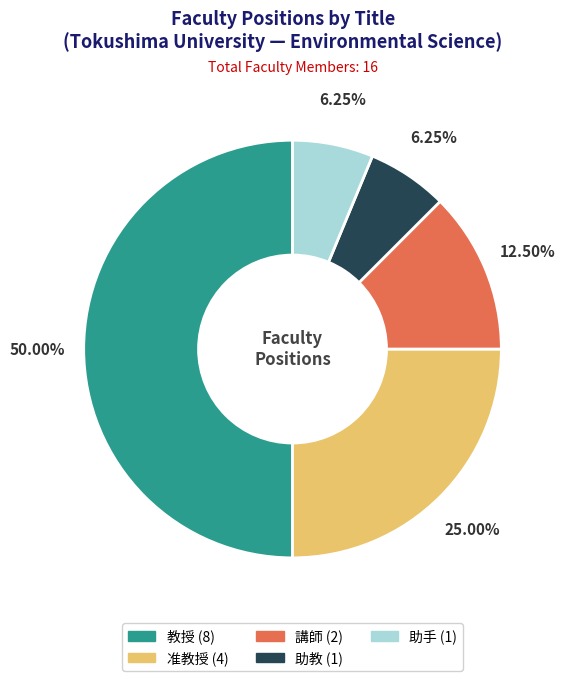

True or false: 准教授 accounts for 32% of the total.

False